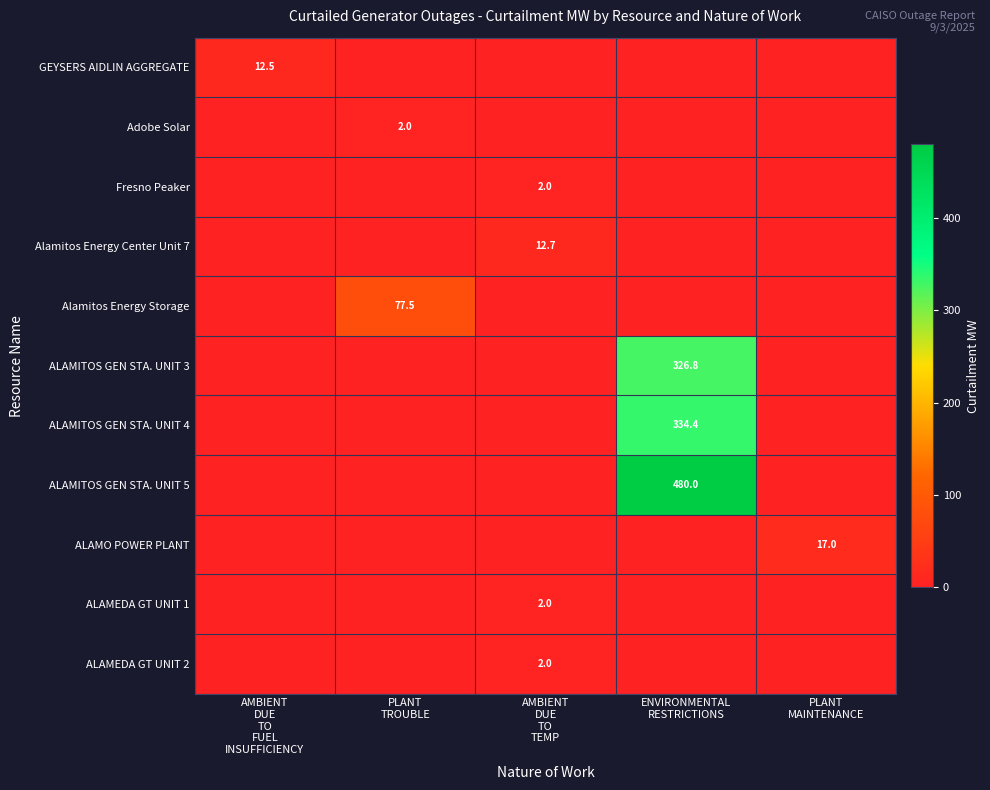

True or false: Adobe Solar has a value of 1.4 at ENVIRONMENTAL RESTRICTIONS.

False